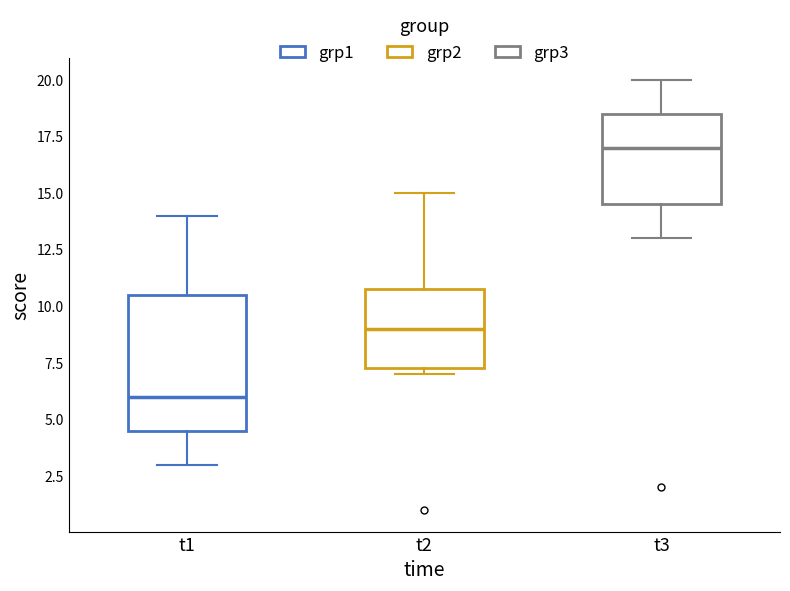

Where is the upper edge of the box for t2 on the y-axis? The values are not printed on the chart, so give them approximately, as read against the axis.

11.0